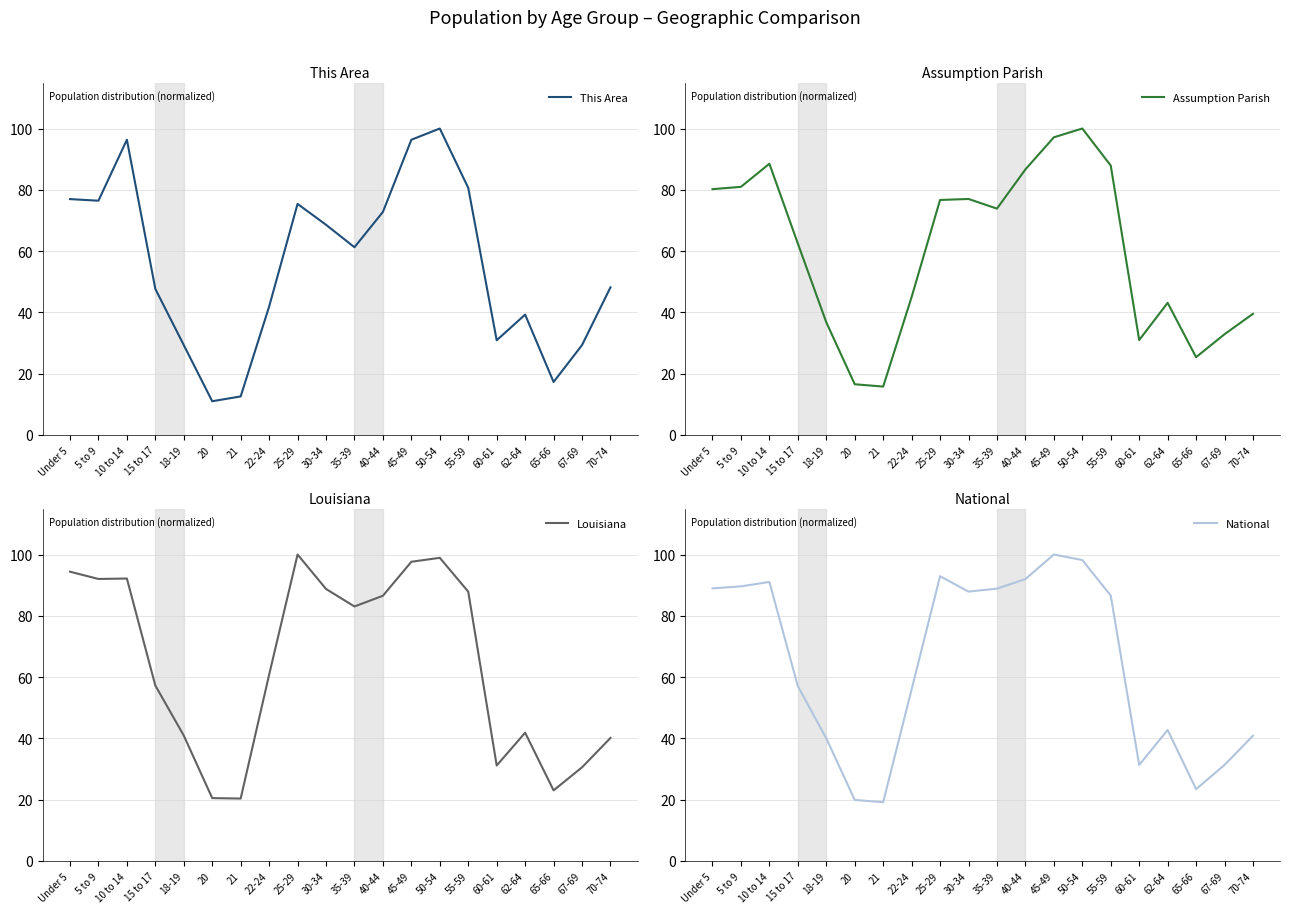

The value of Assumption Parish at 45-49 is 97.1. True or false?

True